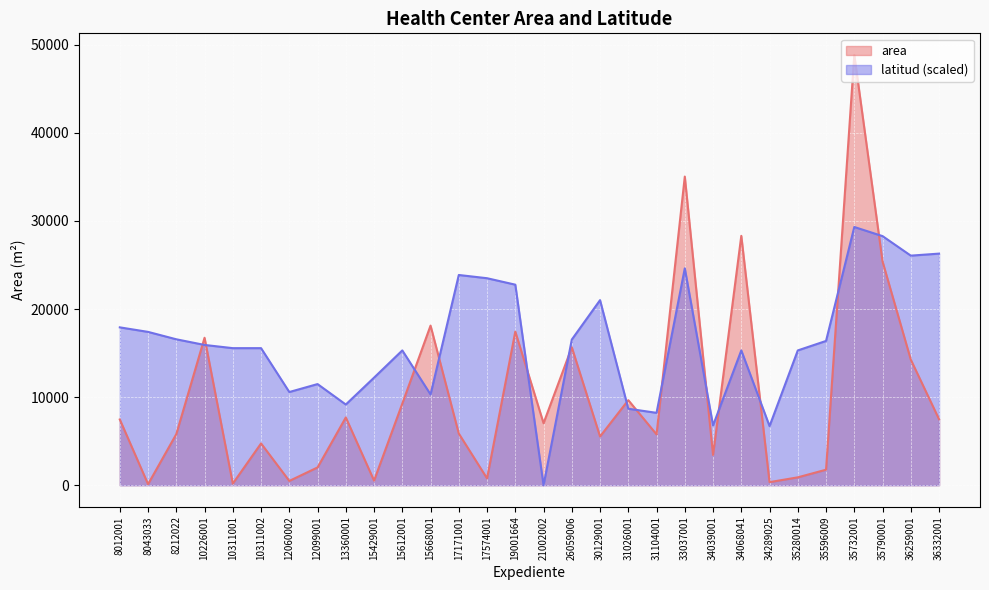

How many distinct data groups are displayed?

2